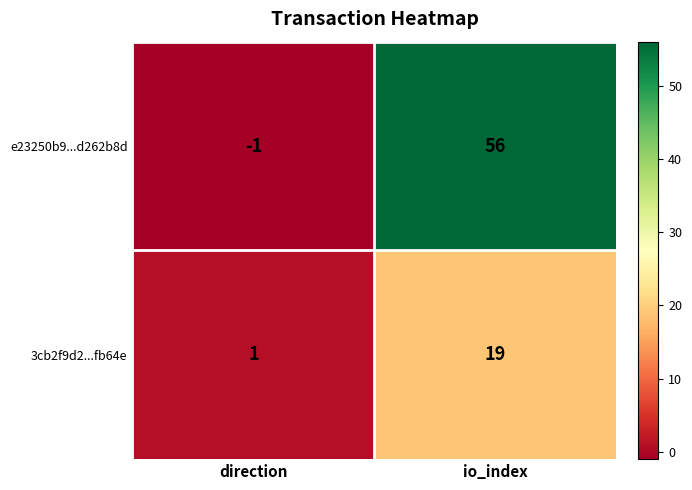

Reading left to right, what are all the values shown in this chart?

e23250b9...d262b8d: -1	56
3cb2f9d2...fb64e: 1	19